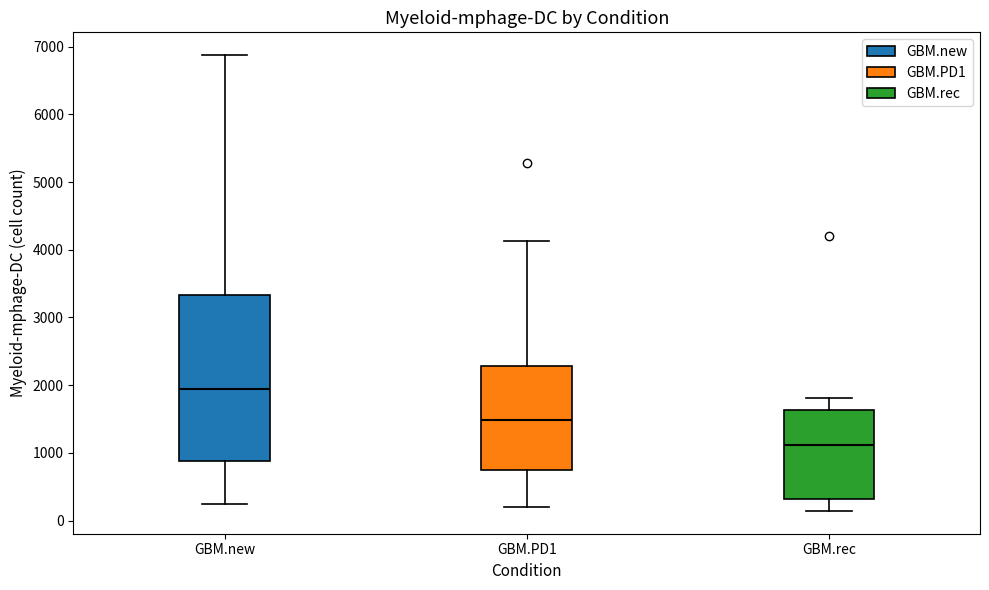

Which box is the tallest, from its lower edge to its upper edge?

GBM.new